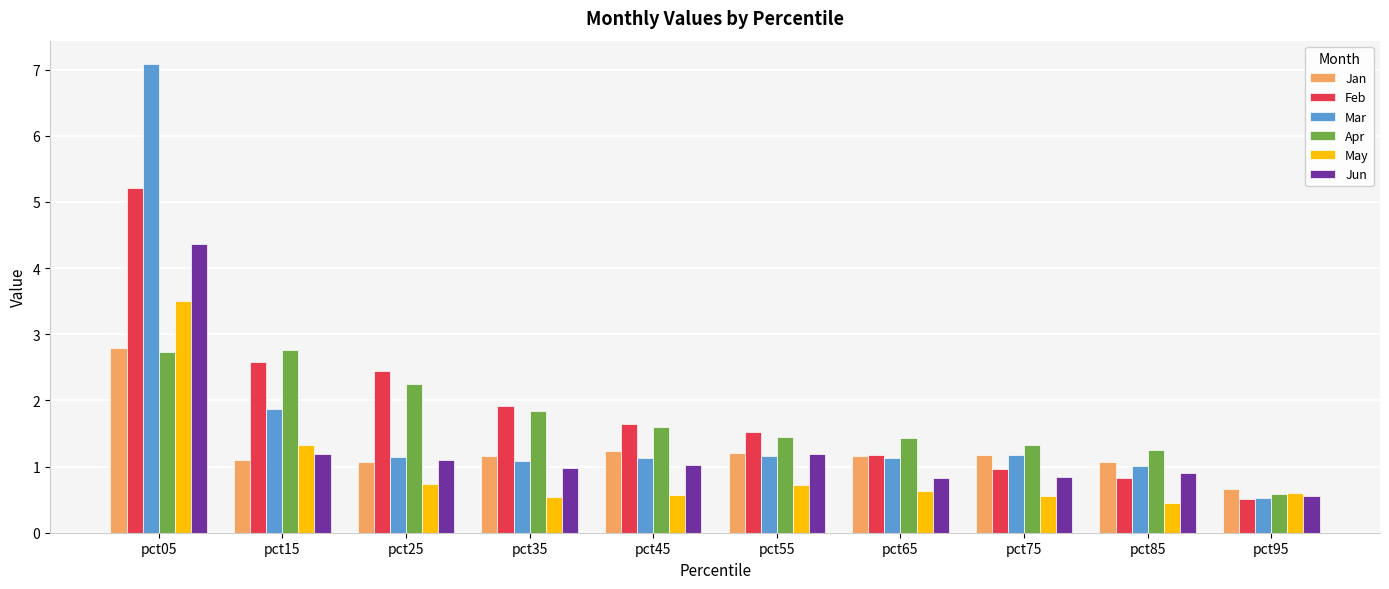

The Mar series shows 2.1 at pct75. True or false?

False